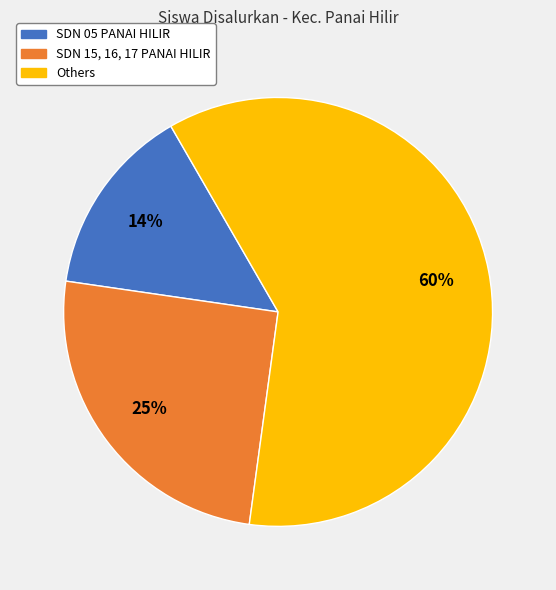

To the nearest percent, what is the average slice percentage?

33%